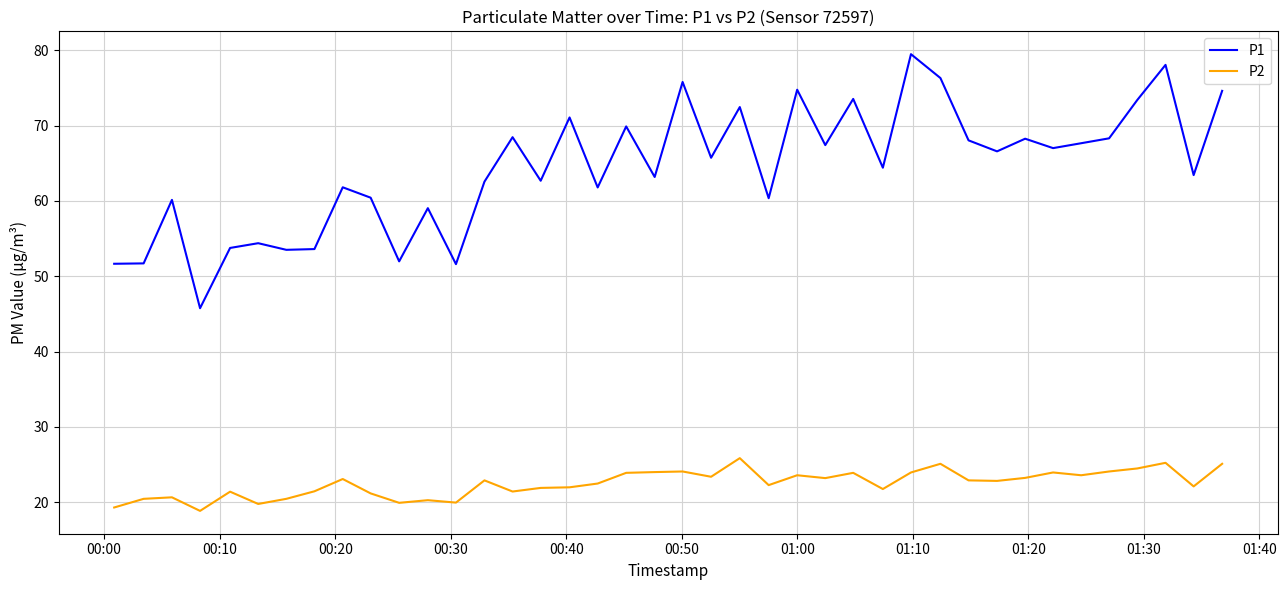

True or false: P1 and P2 cross at least once.

False